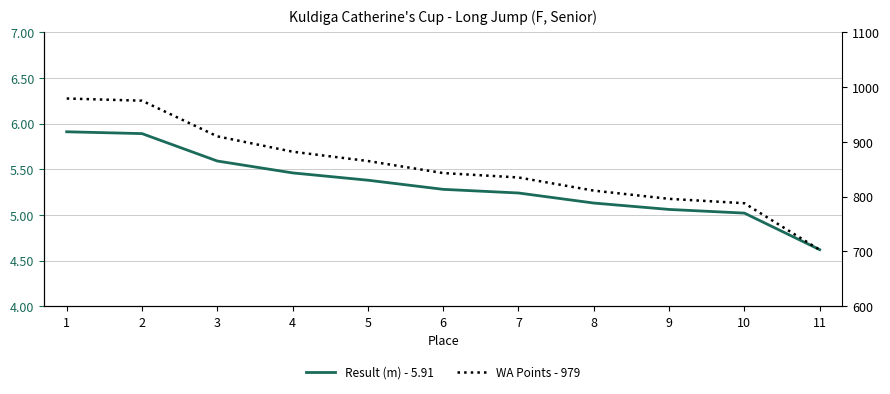

What is the maximum value for Result (m) - 5.91?

5.9